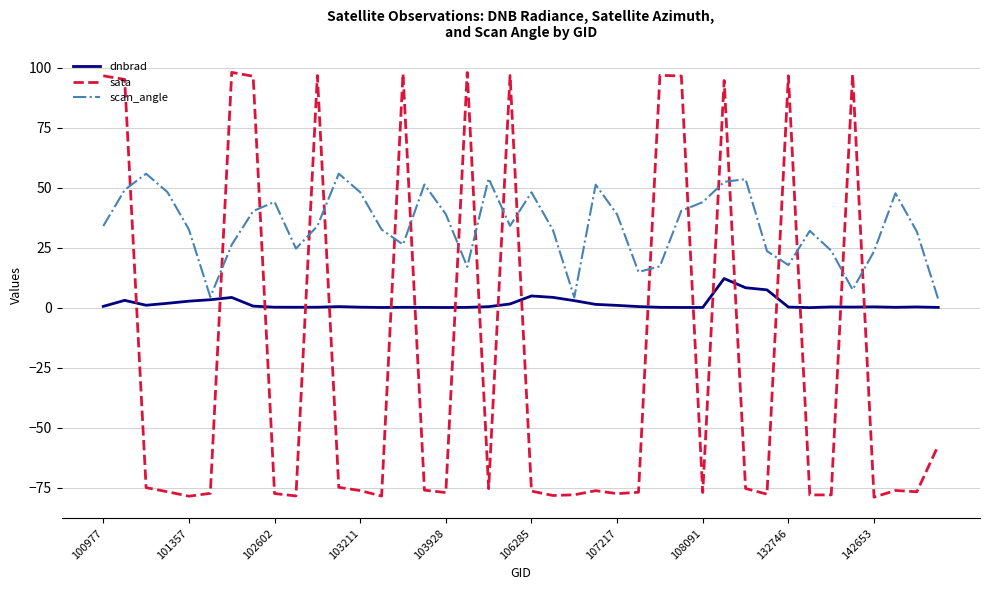

How many intersections are there between sata and scan_angle?

19